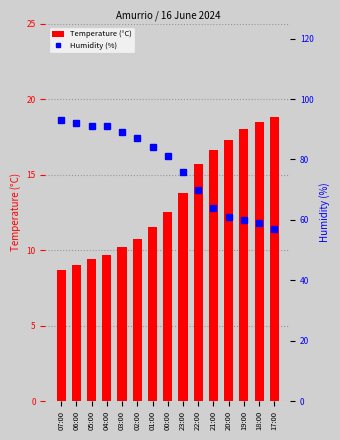

Which series has the largest total across all categories?

Humidity (%)